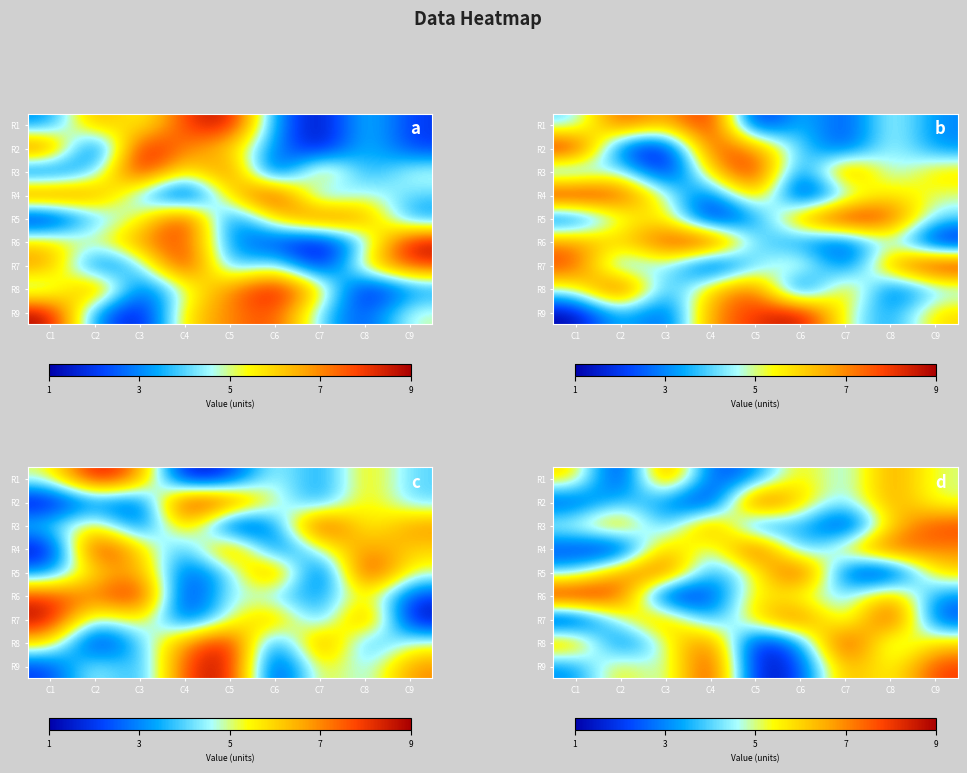

What value does the R4 series have at C4?

4